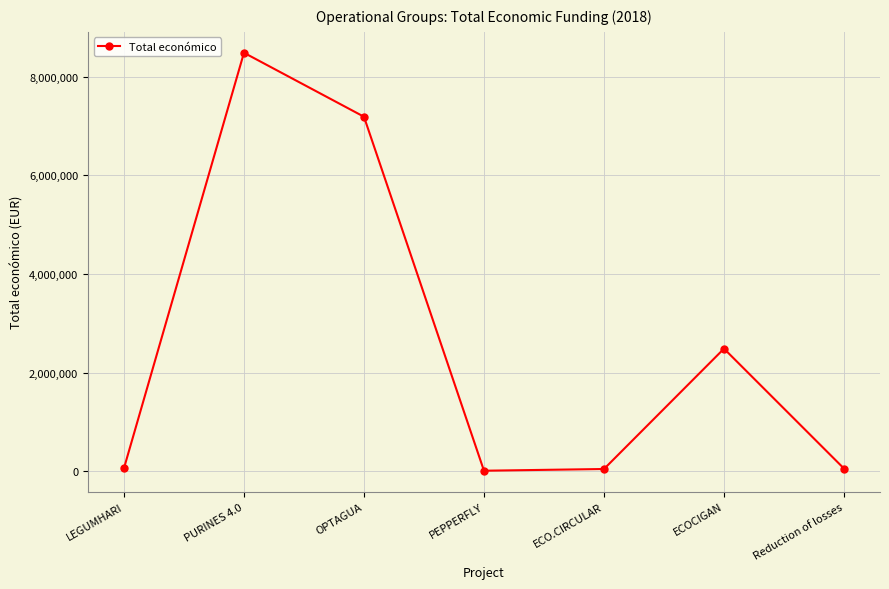

What is the value of the 4th point from the left?

7960